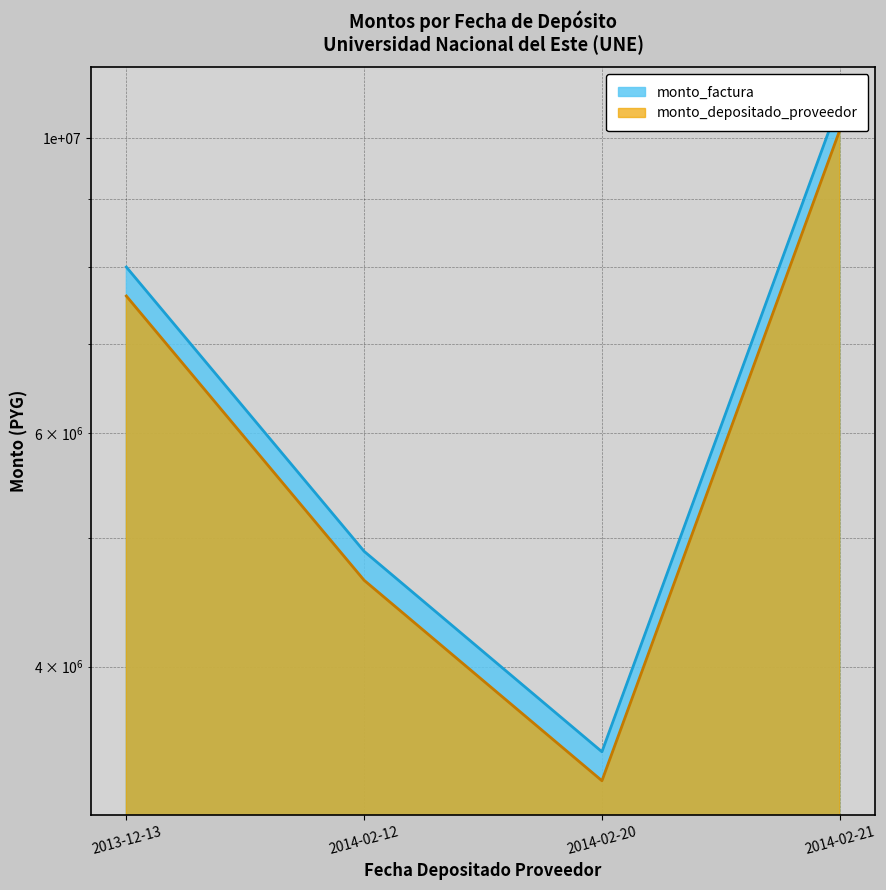

What is the value of the monto_depositado_proveedor point at the 1st from the left?

7607854